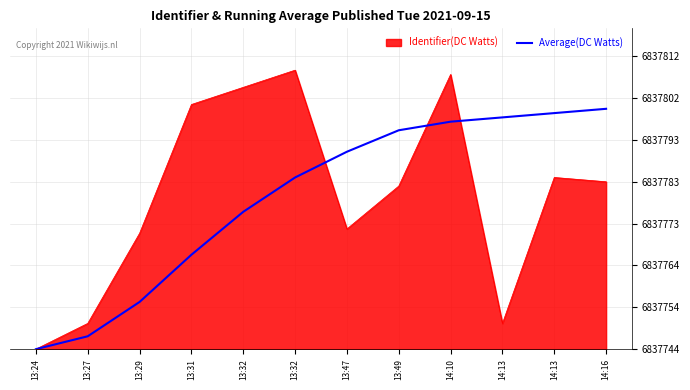

What are all the series names shown in the legend?

Identifier(DC Watts), Average(DC Watts)